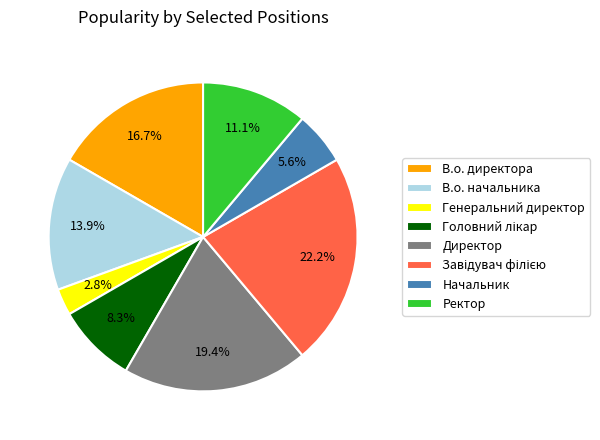

Do В.о. директора and Начальник together represent more than half of the pie?

No